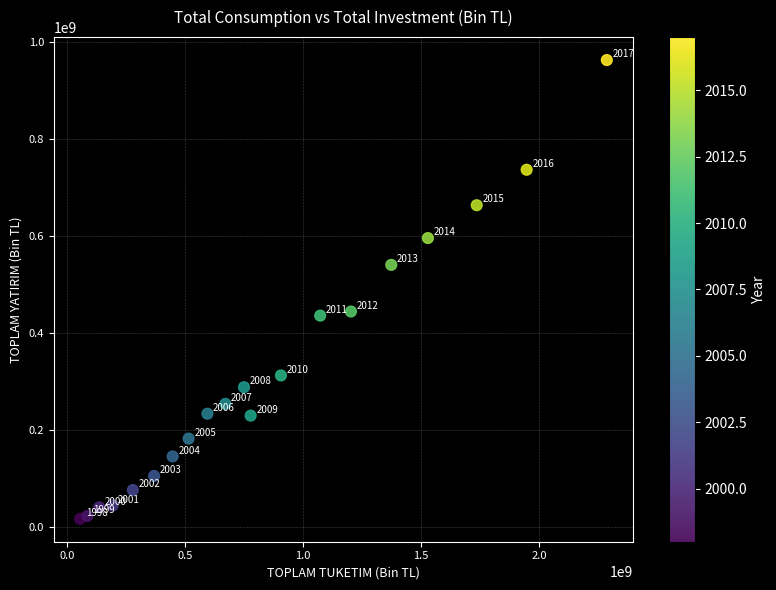

What Y value in the scatter plot is closest to 489523514?

443966451.8